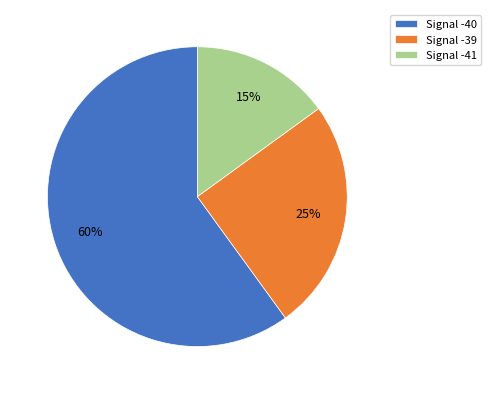

Is it true that Signal -39 is 25% of the pie?

True